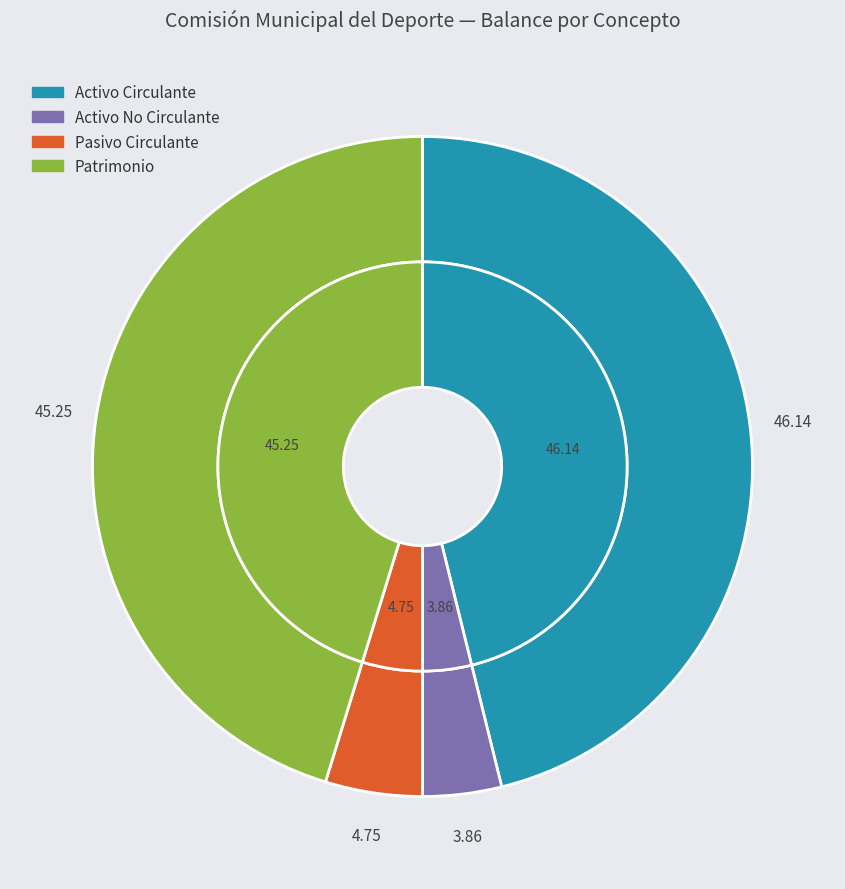

Is it true that Activo Circulante is 61% of the pie?

False